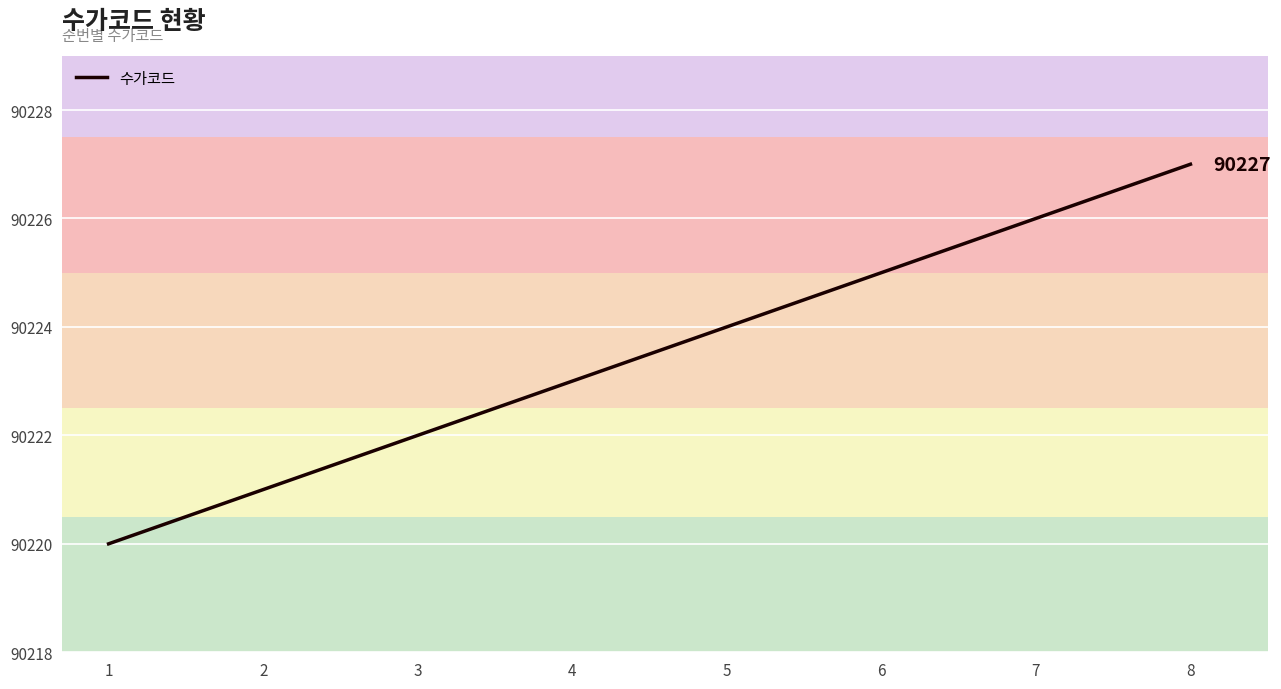

Does the chart display data point markers on the line(s)?

No